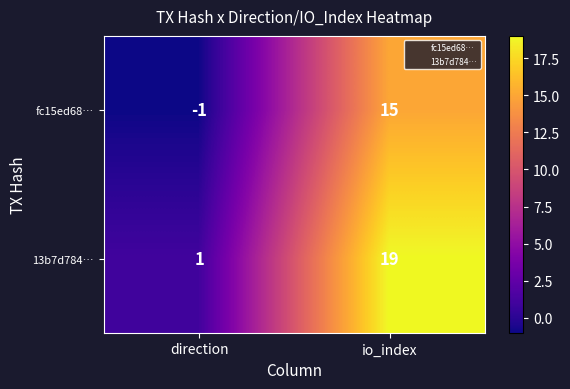

Reading right to left, extract all data points from this chart.

fc15ed68…: io_index=15	direction=-1
13b7d784…: io_index=19	direction=1